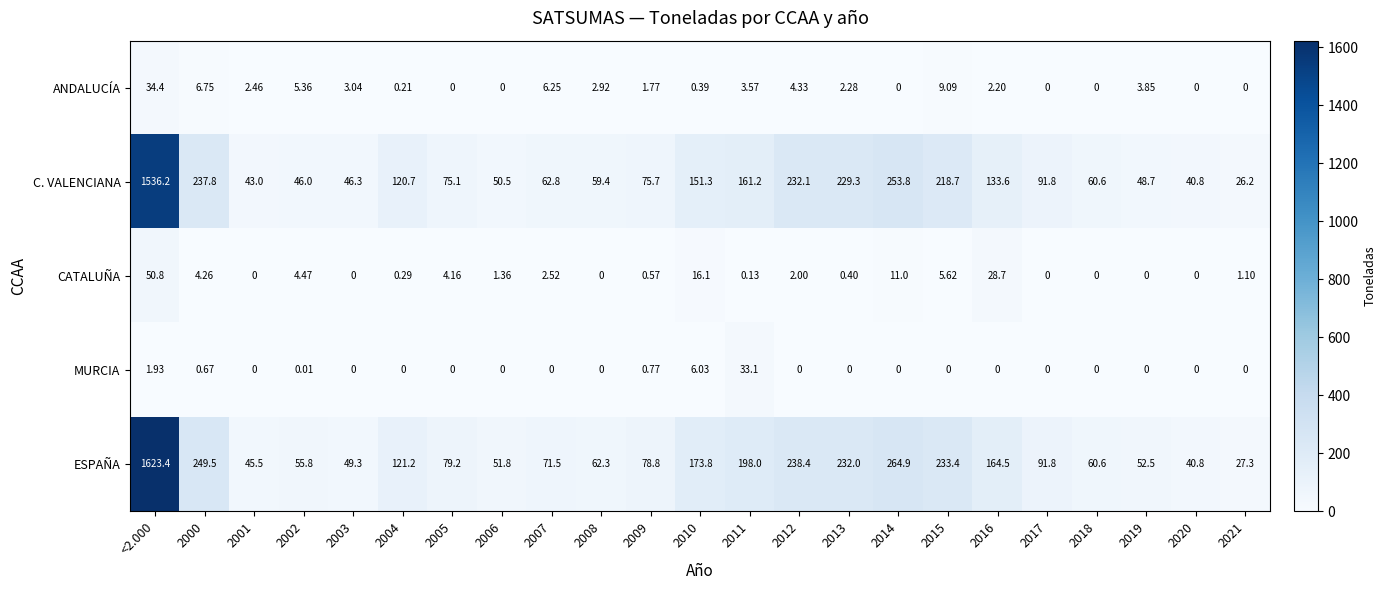

Is the value of ANDALUCÍA at 2004 greater than the value of CATALUÑA at 2010?

No